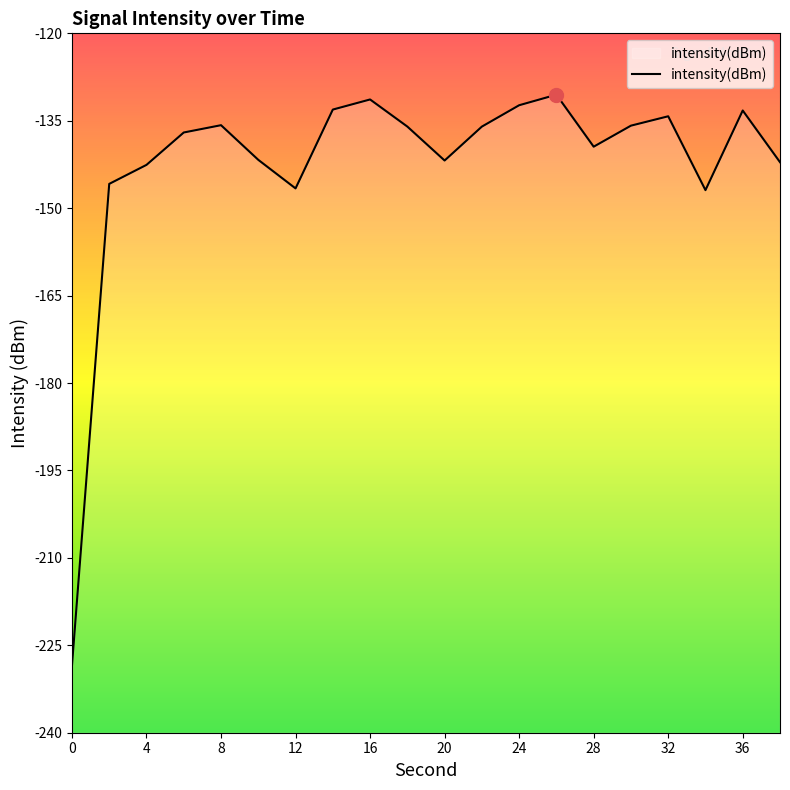

What is the greatest value displayed?

-130.5